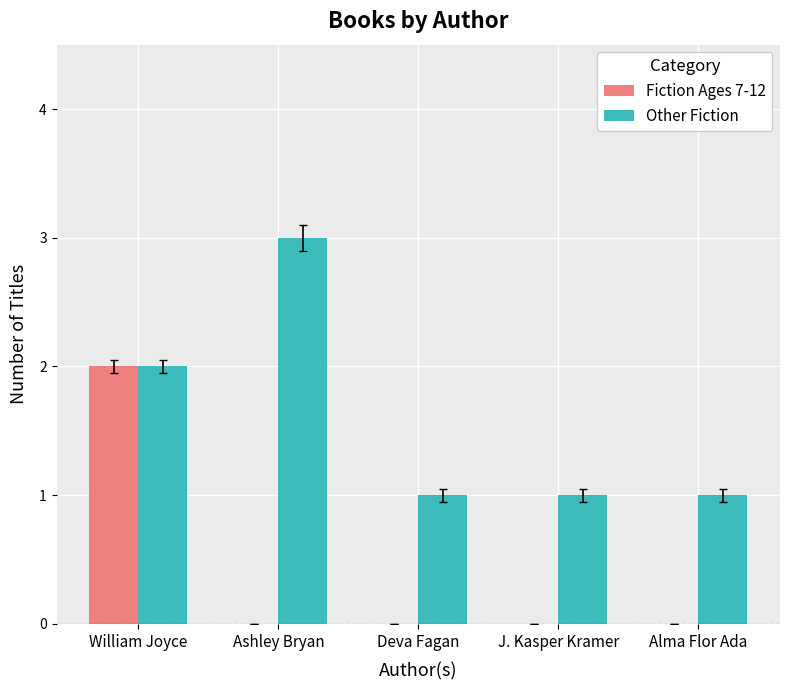

Between William Joyce and Ashley Bryan, which series saw the biggest shift?

Fiction Ages 7-12